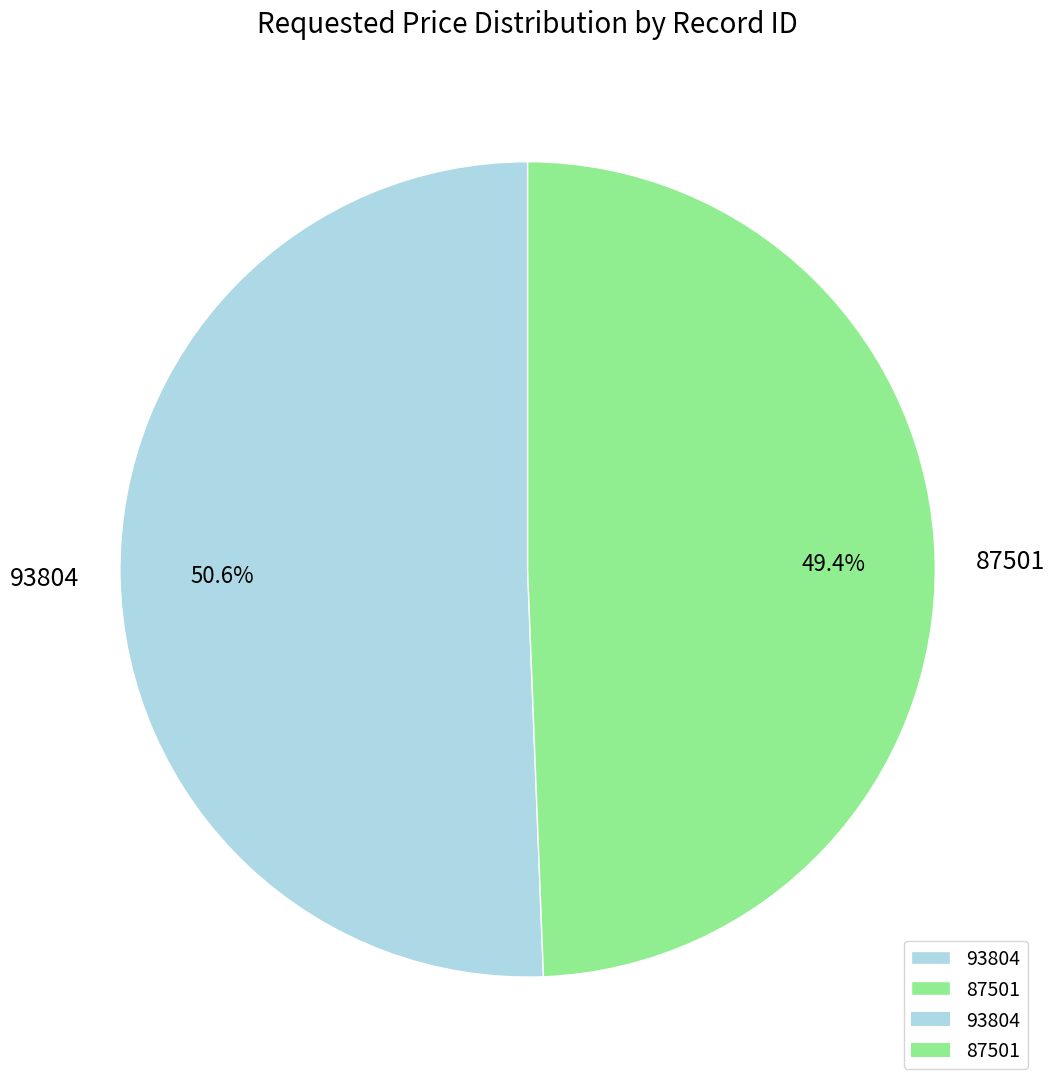

Approximately how many times larger is the value at 93804 compared to 87501?

1.0